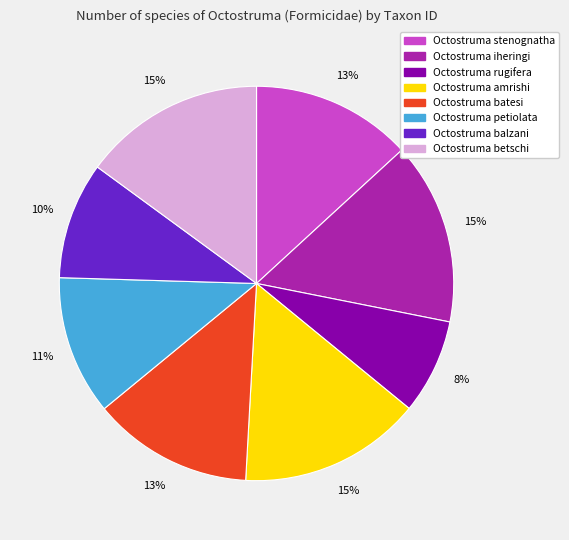

Is Octostruma amrishi the majority of the pie?

No